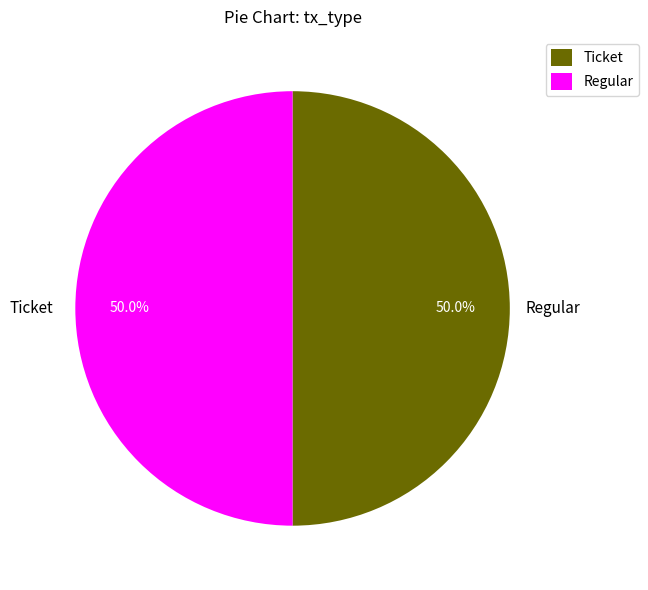

What is the ratio of the value at Regular to the value at Ticket?

1.0